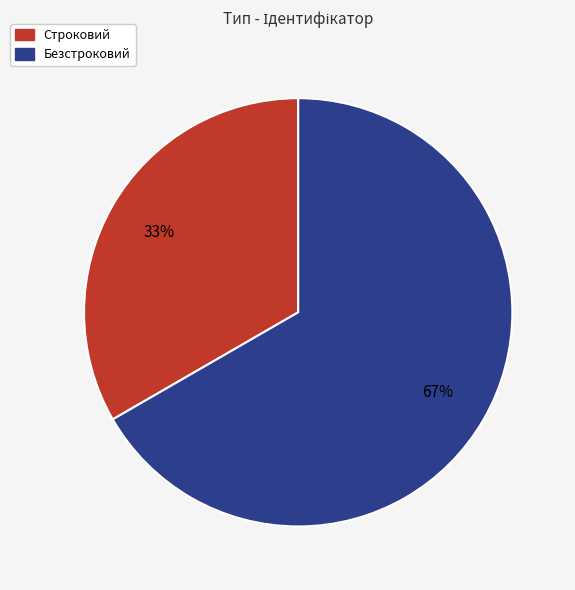

Which slice is the largest?

Безстроковий